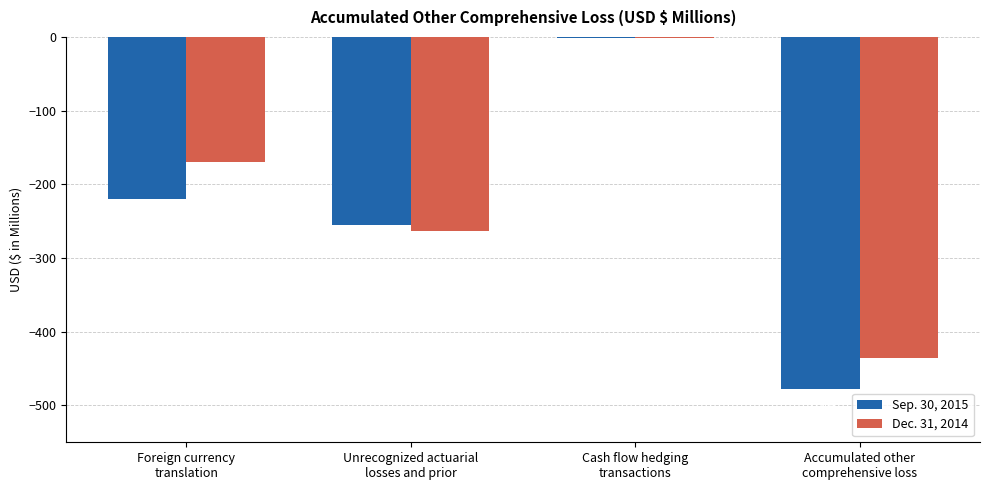

What is the maximum value shown in the chart?

-1.6